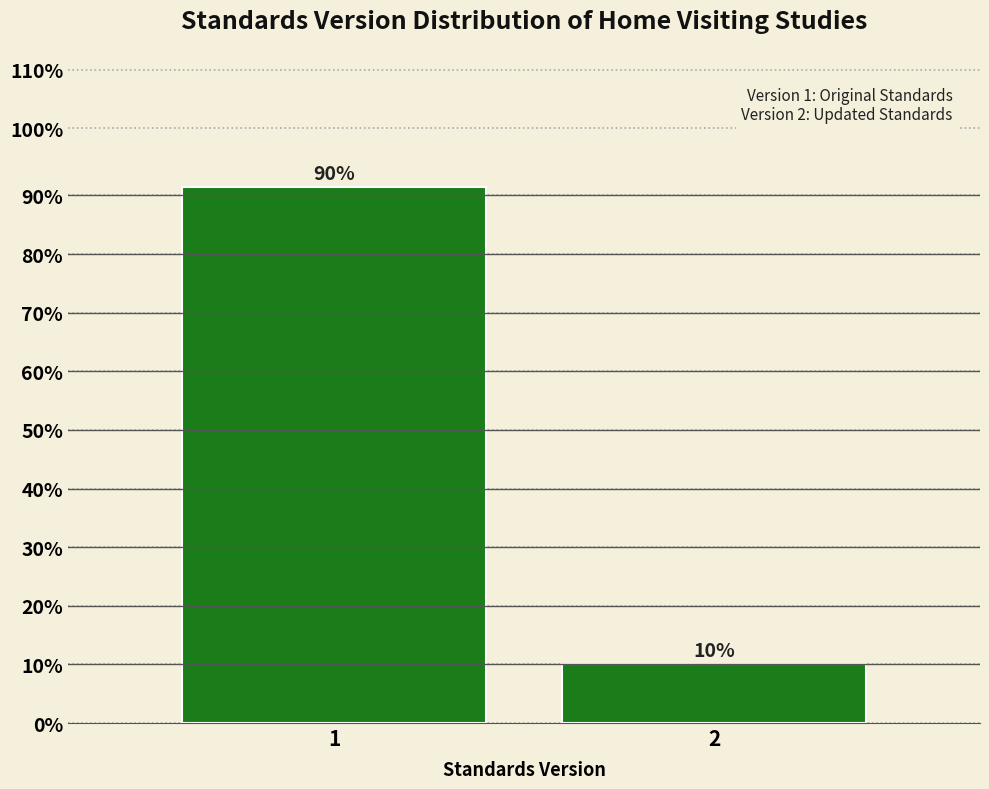

Are the bars horizontal?

No